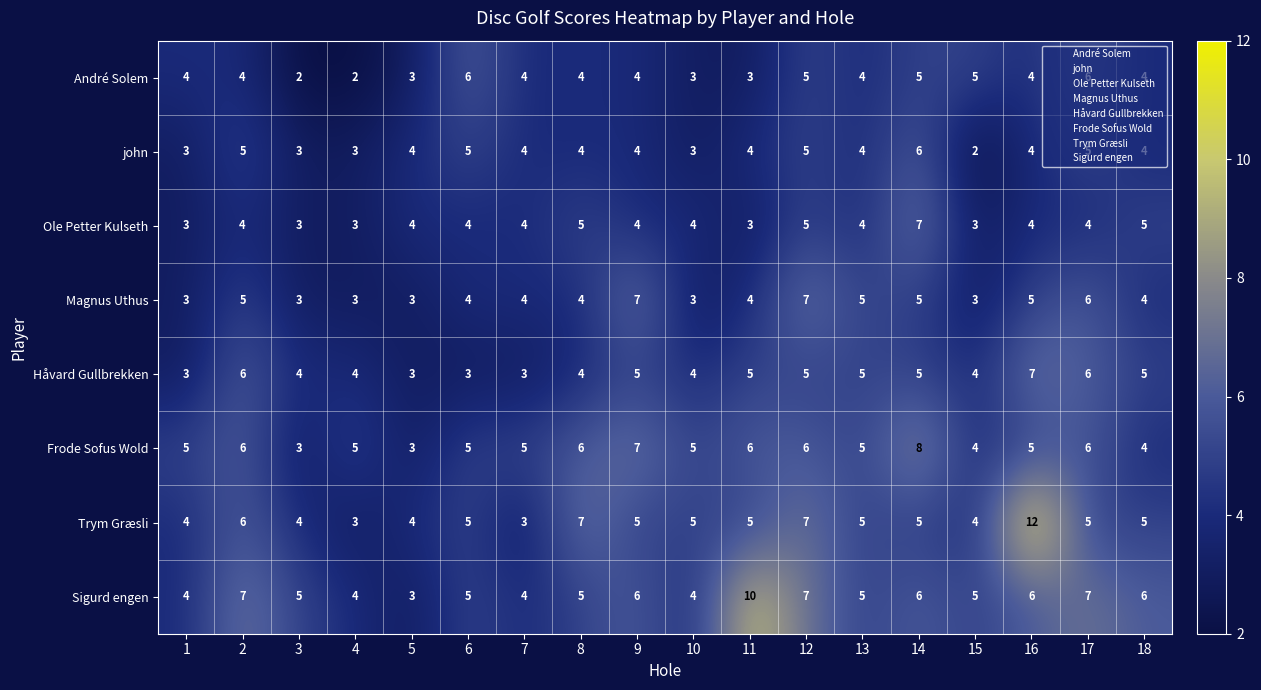

What is the difference between the maximum and minimum values in the André Solem series?

4